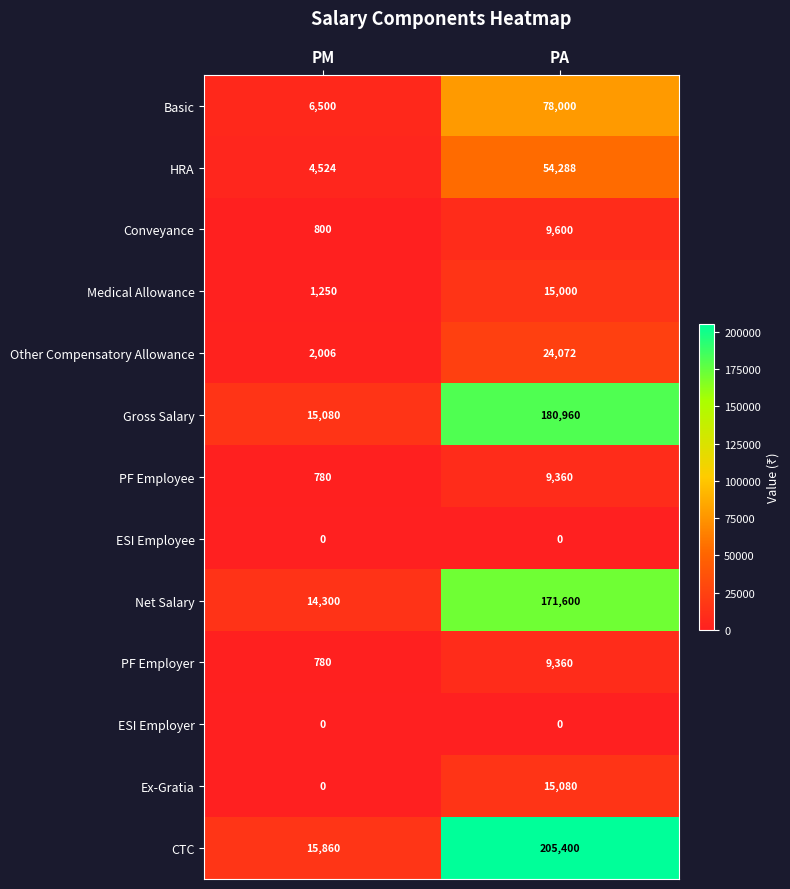

What is the minimum value for PF Employer?

780